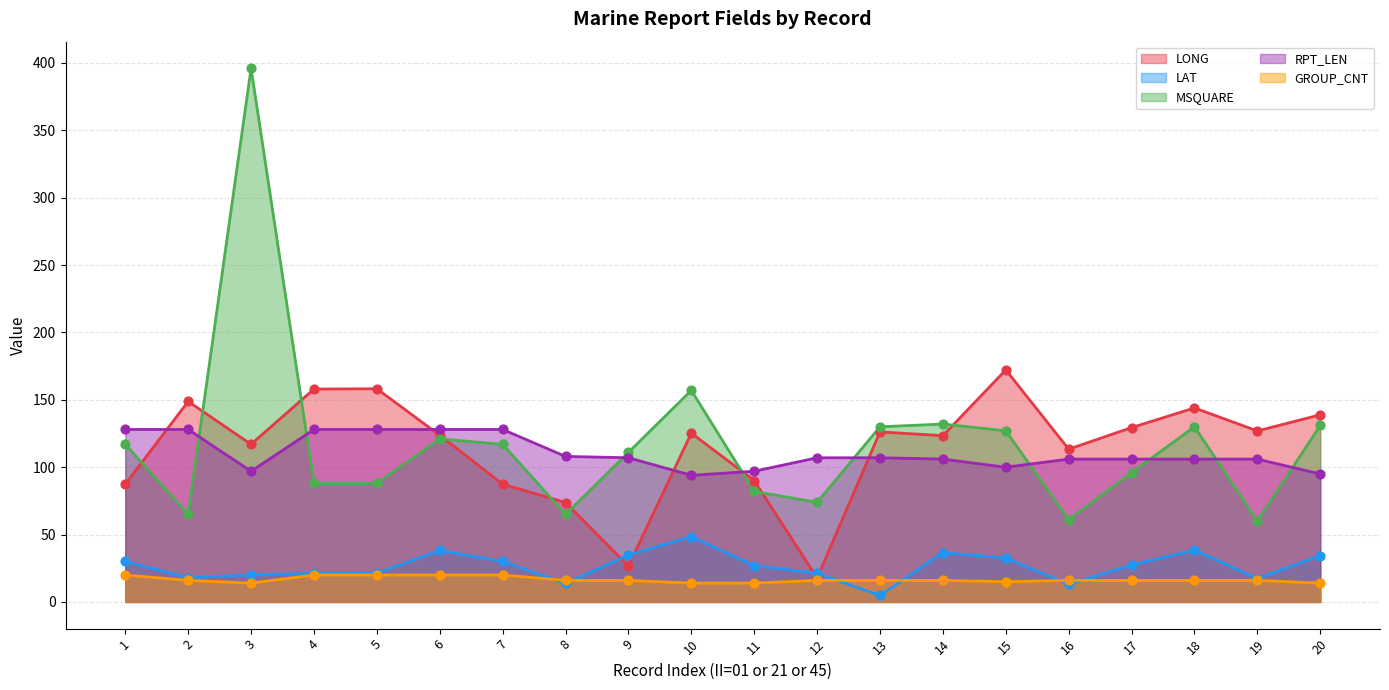

Which series has the largest total across all categories?

MSQUARE (line)